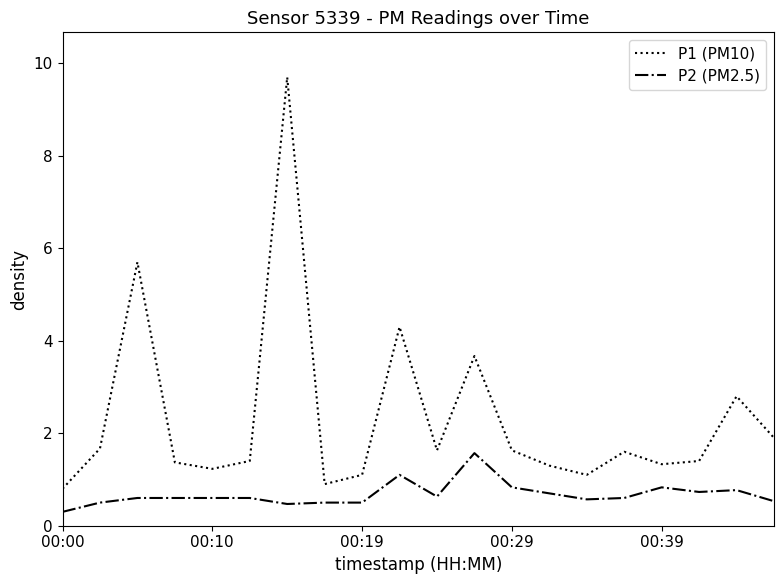

What are all the series names shown in the legend?

P1 (PM10), P2 (PM2.5)